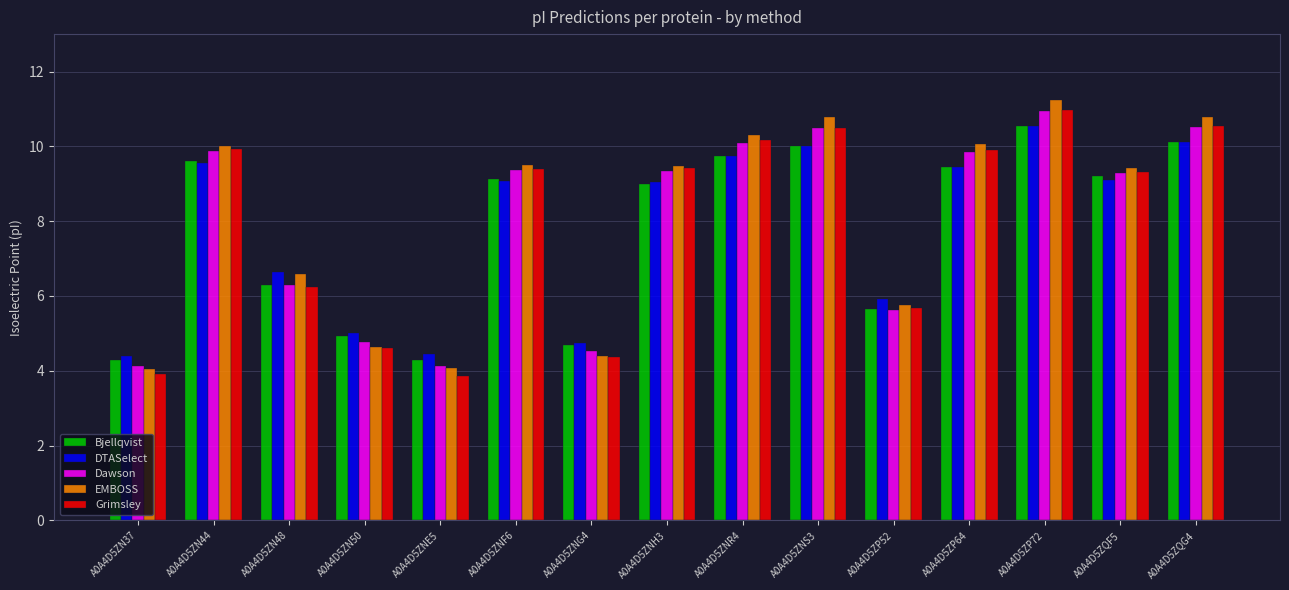

Is it true that Dawson equals 4.1 at A0A4D5ZN37?

True